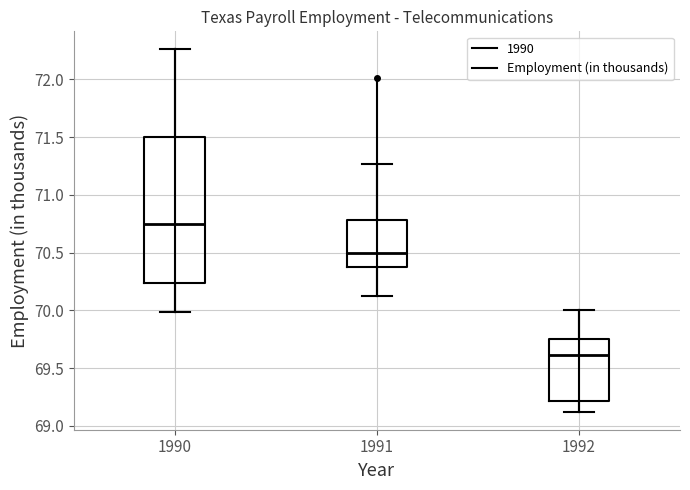

Reading left to right, read every box against the y-axis: the position of its median line, the range the box covers, and the ends of its whiskers. The values are not printed on the chart, so give them approximately, as read against the axis.

1990: median 70.75, box 70.25 to 71.50, whiskers 70.00 to 72.25
1991: median 70.50, box 70.35 to 70.80, whiskers 70.10 to 71.25
1992: median 69.60, box 69.20 to 69.75, whiskers 69.10 to 70.00